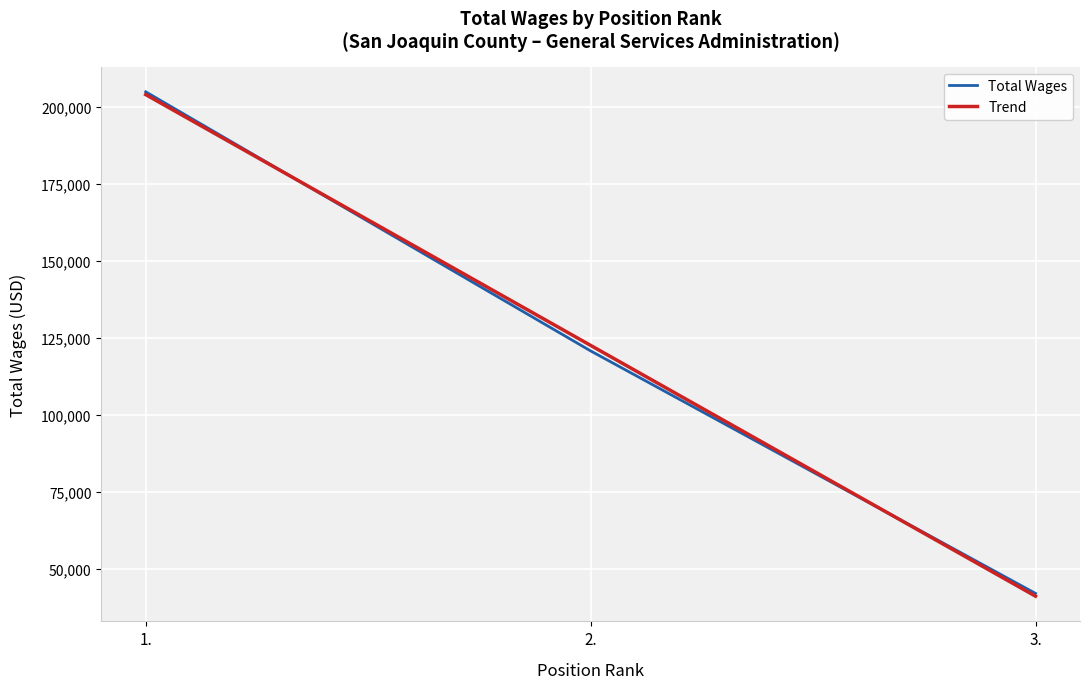

List the labels in order of Trend value, smallest first.

3., 2., 1.